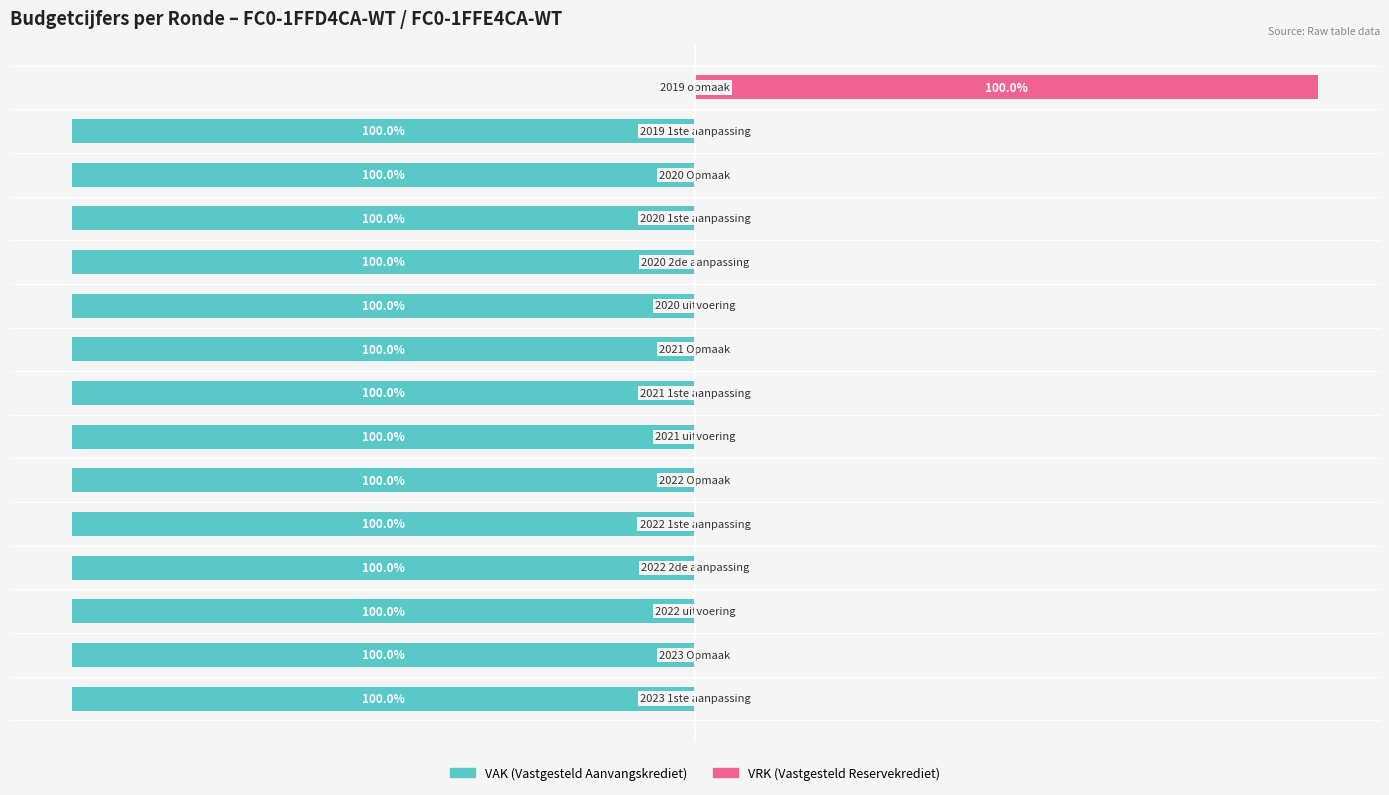

Rank the series by their average value, from lowest to highest.

VAK, VRK